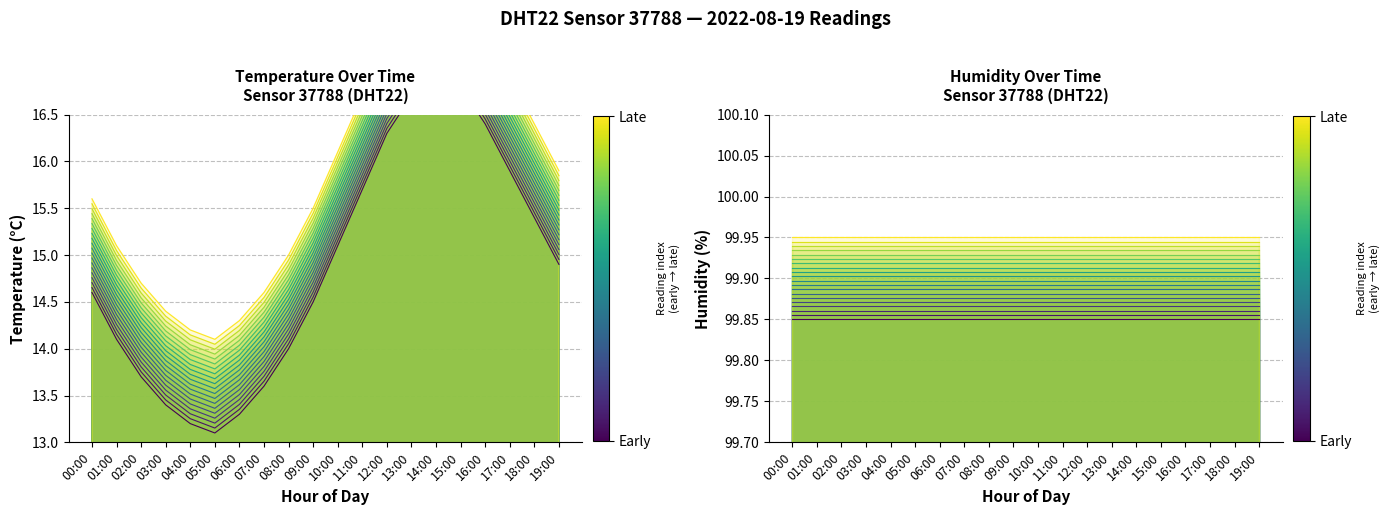

Reading right to left, what are all the values shown in this chart?

19:00=15.2	18:00=15.7	17:00=16.2	16:00=16.7	15:00=17.1	14:00=17.3	13:00=17.0	12:00=16.6	11:00=16.0	10:00=15.4	09:00=14.8	08:00=14.3	07:00=13.9	06:00=13.6	05:00=13.4	04:00=13.5	03:00=13.7	02:00=14.0	01:00=14.4	00:00=14.9